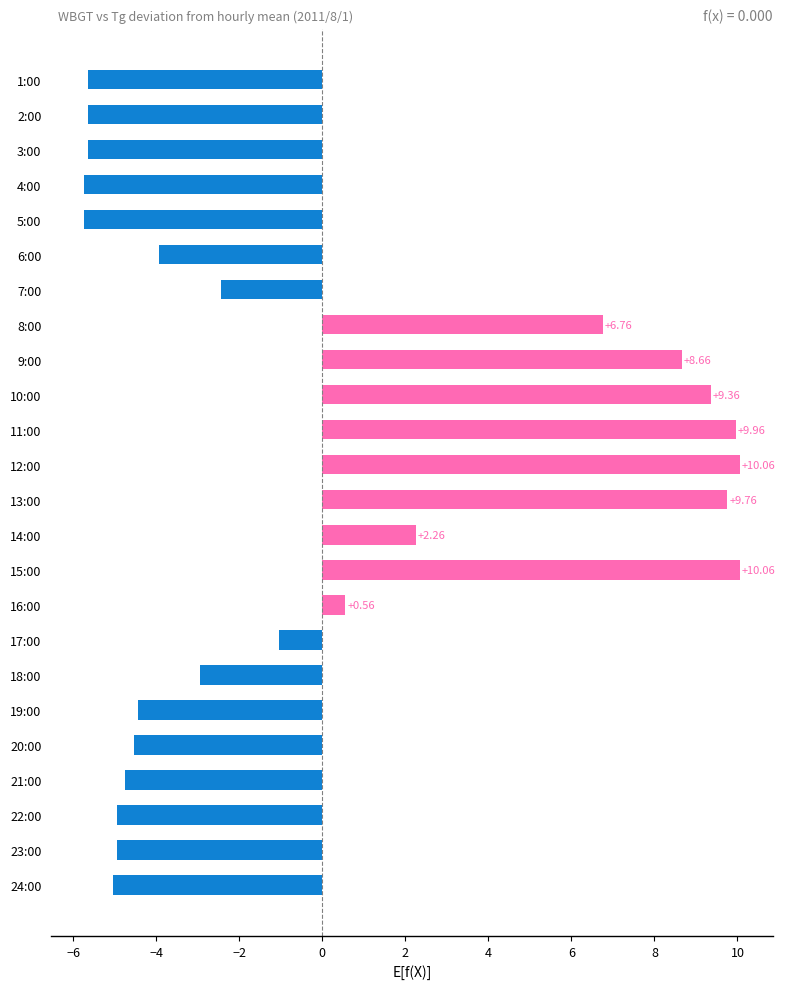

What is the change in value from 4:00 to 9:00?

+14.4